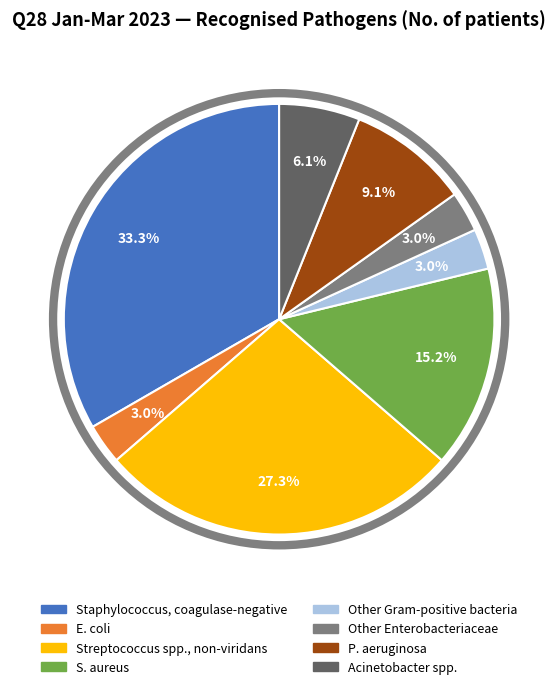

True or false: S. aureus accounts for 15% of the total.

True